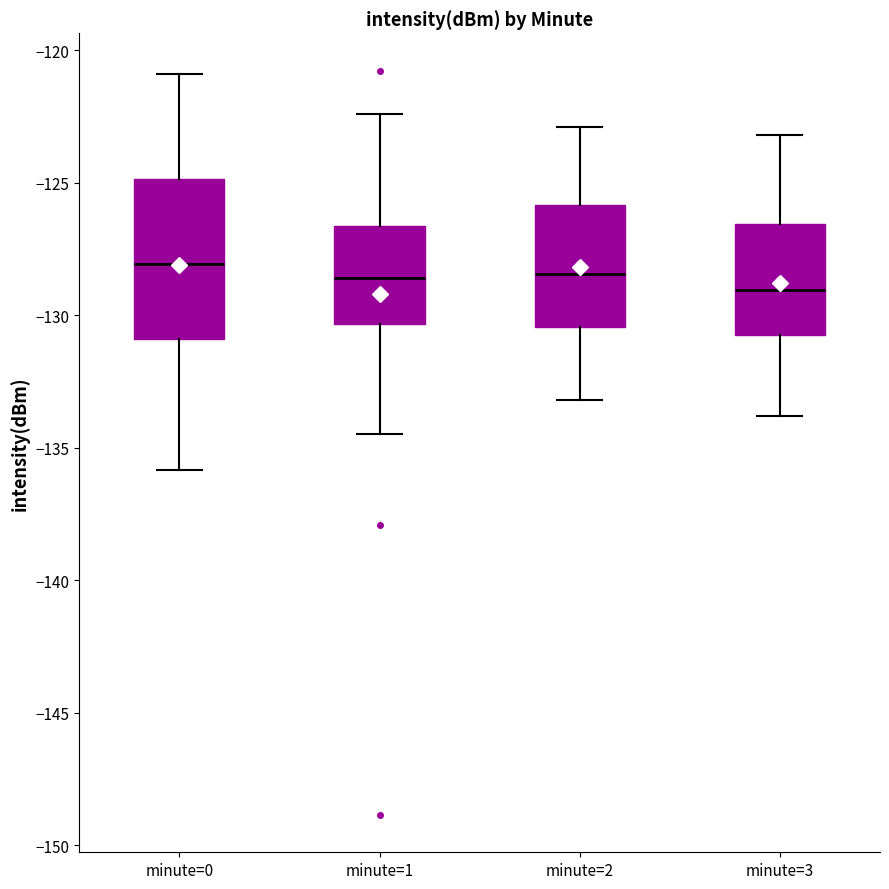

Where does the lower whisker of the box for minute=3 end on the y-axis? The values are not printed on the chart, so give them approximately, as read against the axis.

-134.0